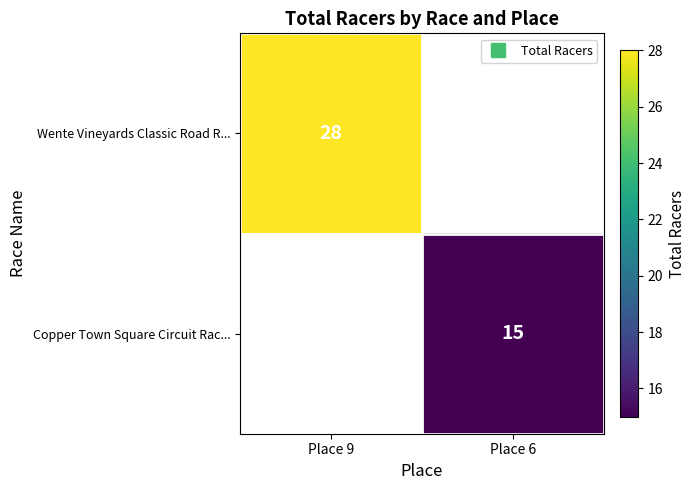

What is the greatest value displayed?

28.0